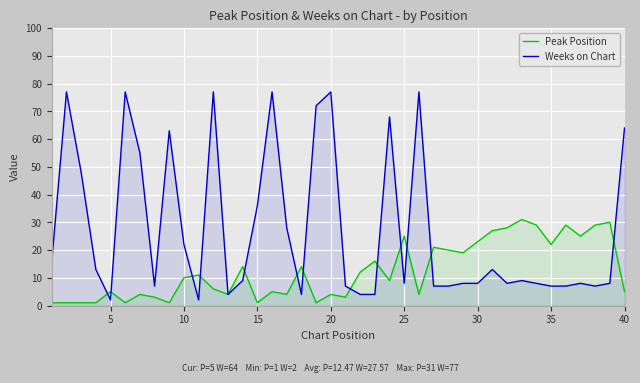

At how many categories does at least one series exceed 16?

29